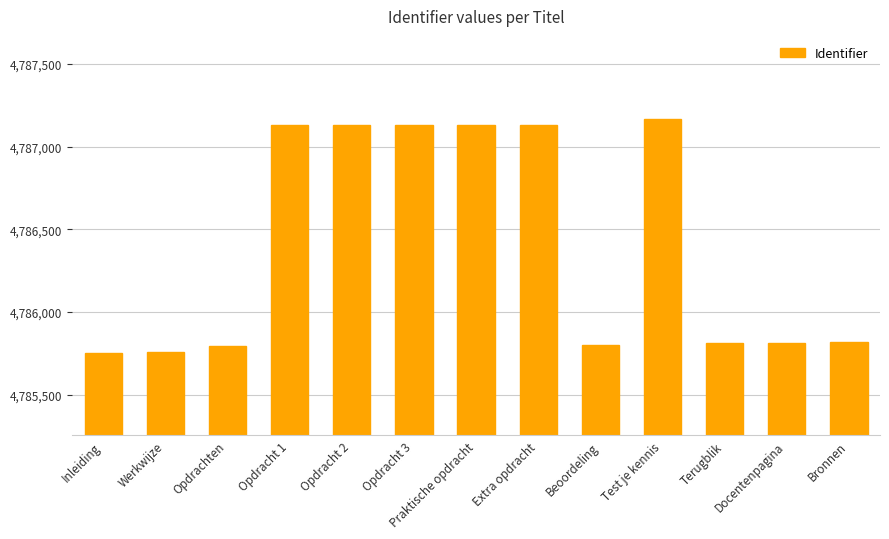

What is the maximum value shown in the chart?

4787170